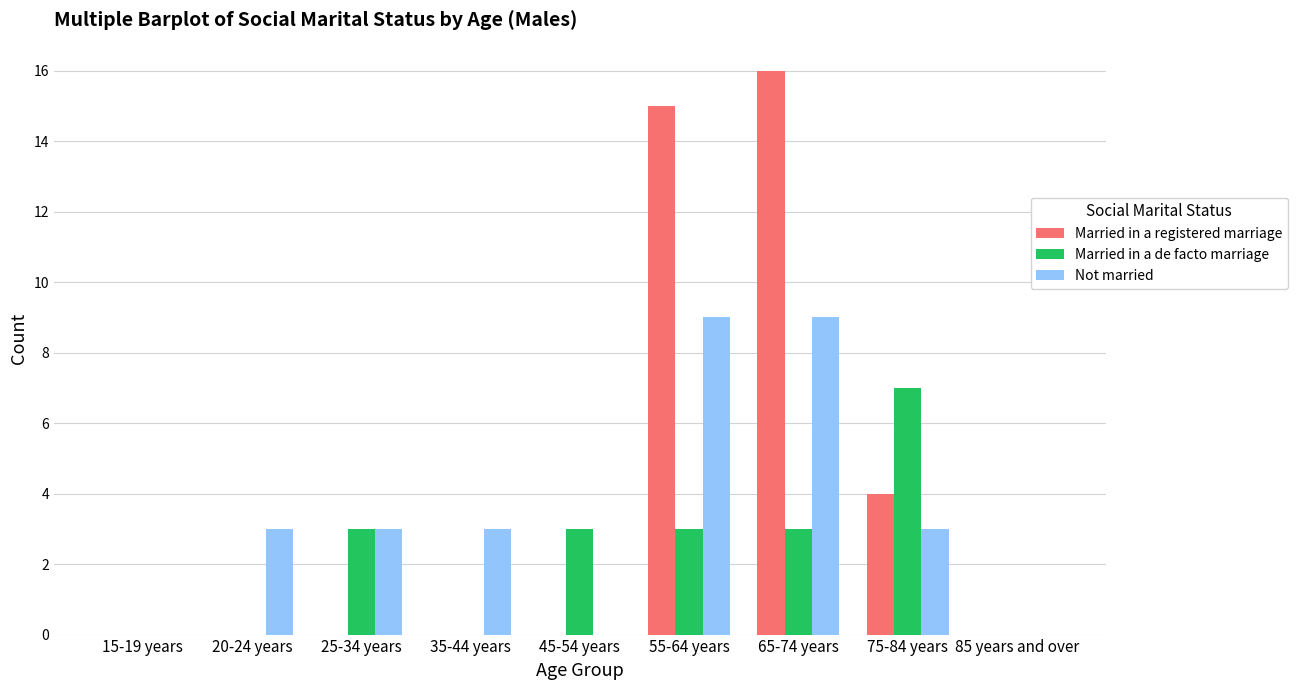

True or false: Married in a de facto marriage has a value of -2 at 85 years and over.

False